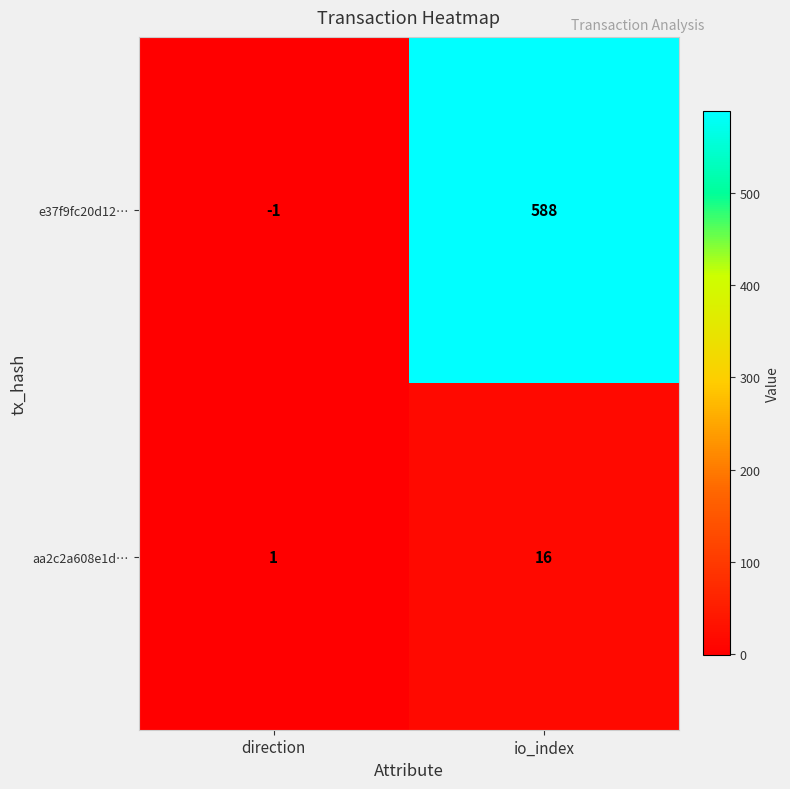

What is the smallest value displayed?

-1